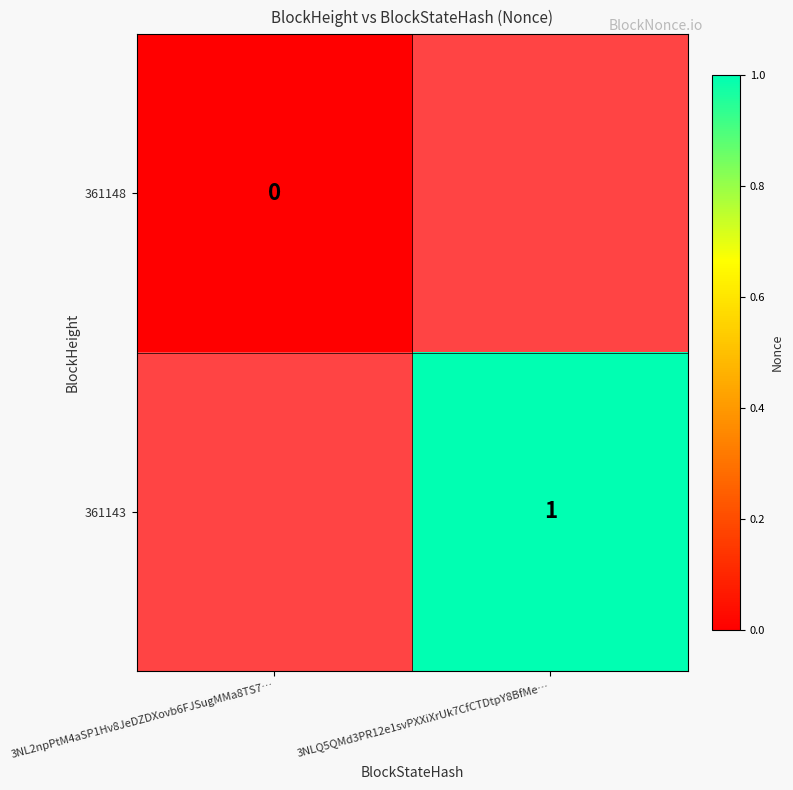

True or false: 361143 has a value of 1 at 3NLQ5QMd3PR12e1svPXXiXrUk7CfCTDtpY8BfMe….

True